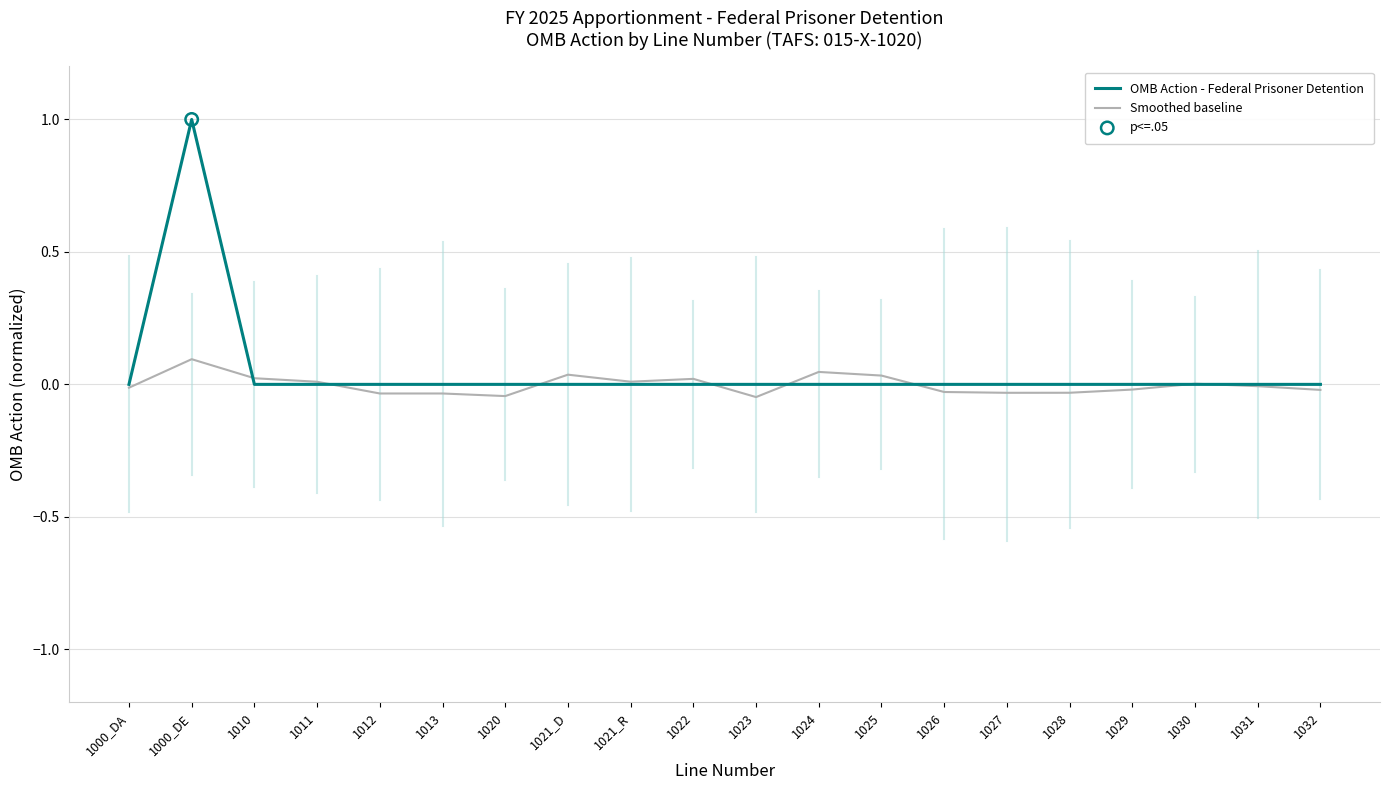

At which category is the sum across all series the highest?

1000_DE